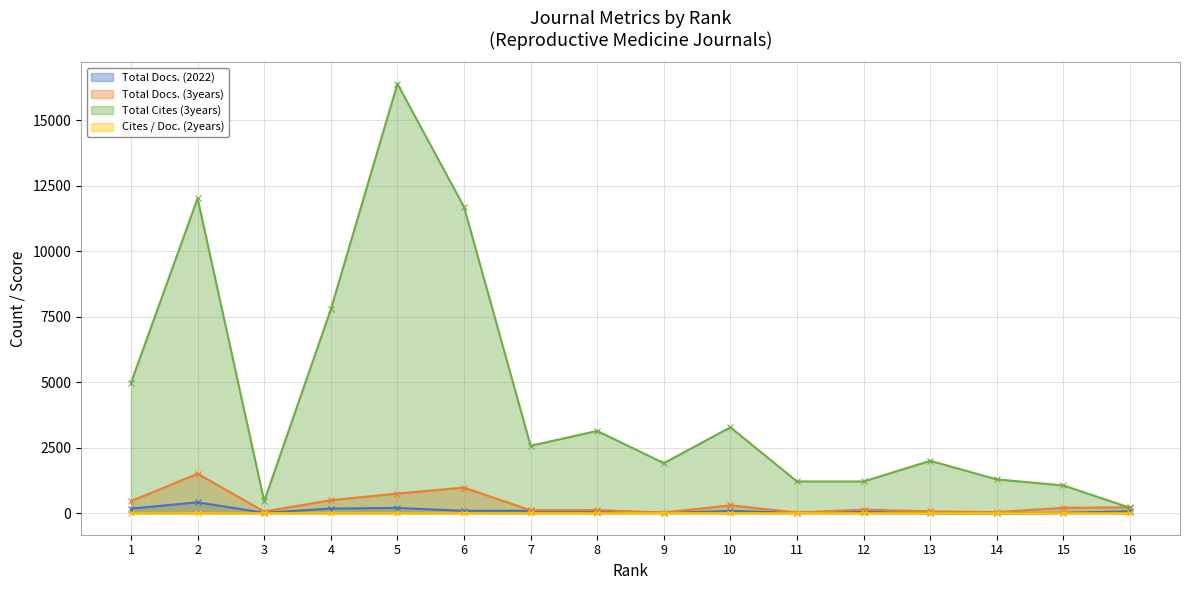

At 4, list the series in order from largest to smallest.

Total Cites (3years), Total Docs. (3years), Total Docs. (2022), Cites / Doc. (2years)